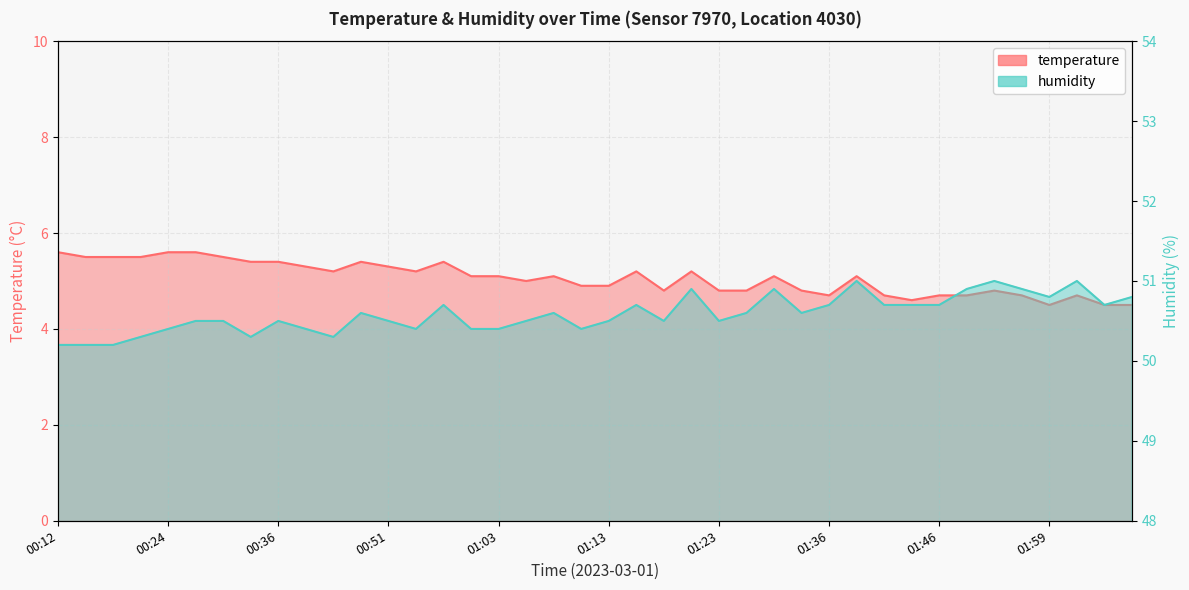

At which category is the sum across all series the highest?

00:26